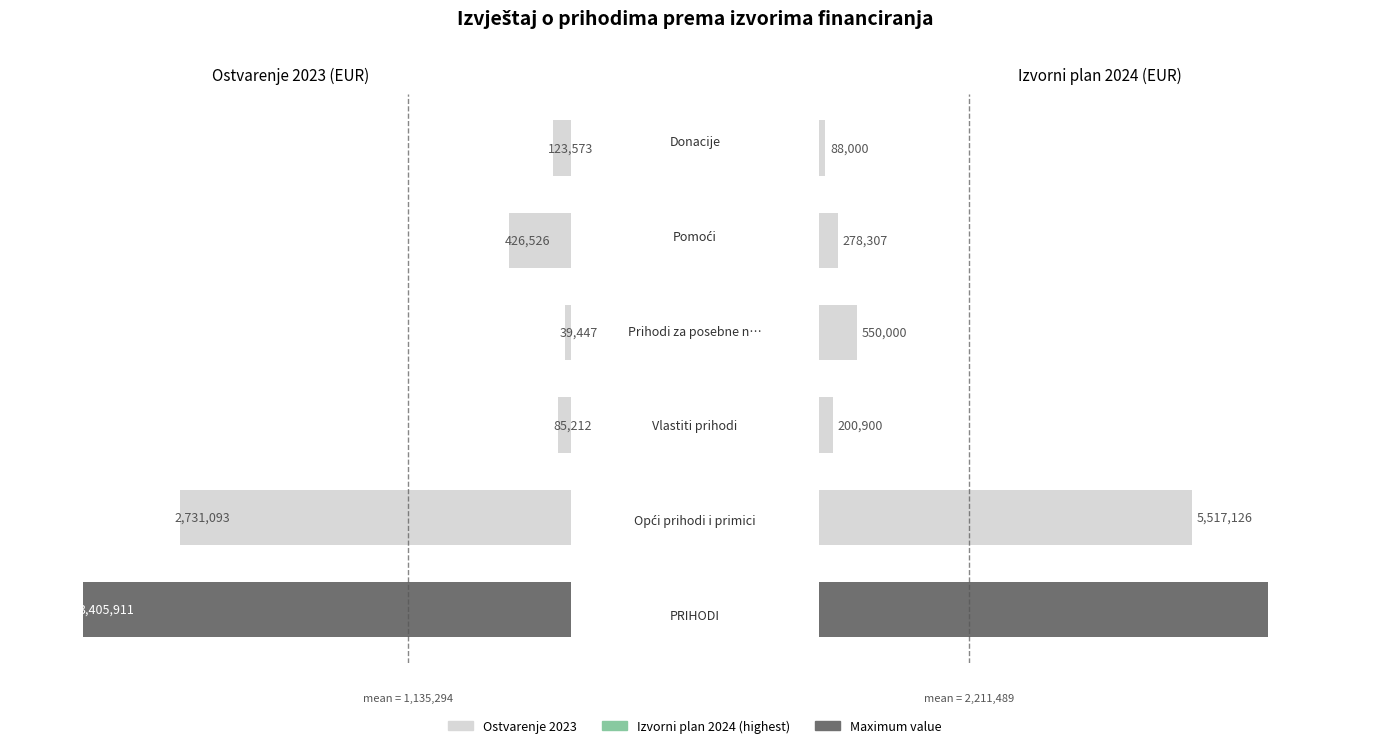

What is the approximate value of Ostvarenje 2023 at 3, to the nearest 10?

39450